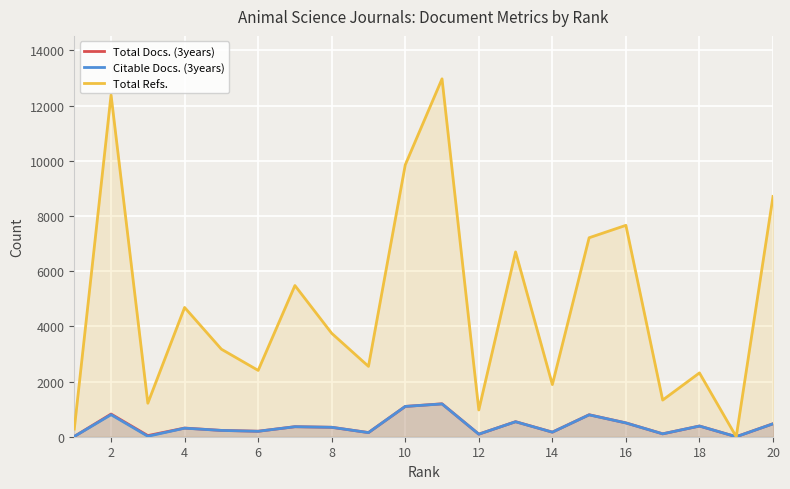

What is the maximum value shown in the chart?

12972